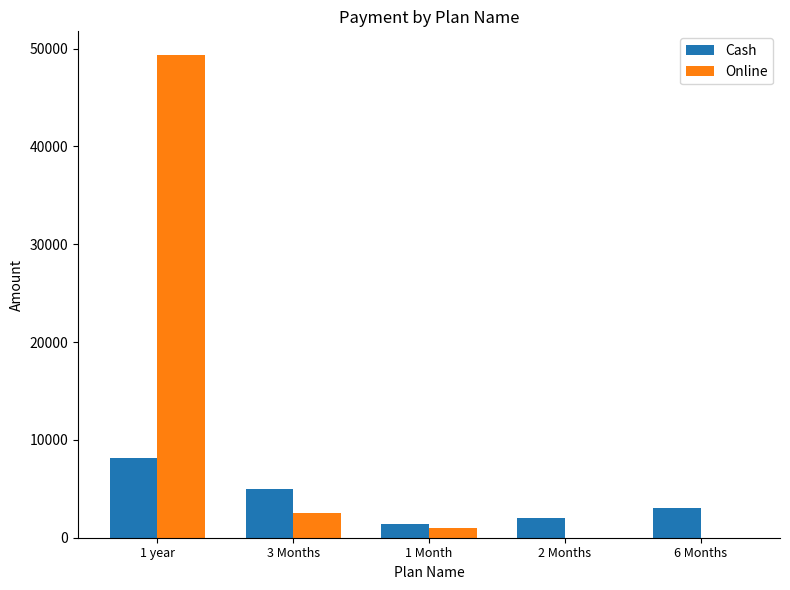

Where is Cash nearest to the value 4800?

3 Months